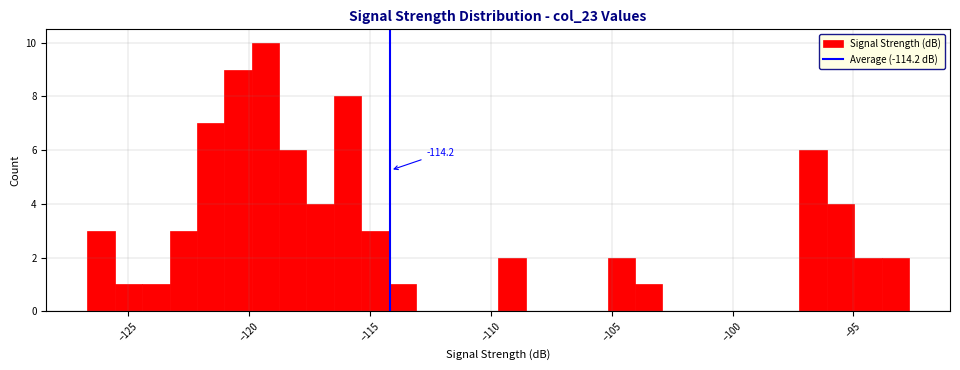

Around what value on the x-axis is the tallest bar? Give the approximate position of its centre, as read against the axis.

-119.5